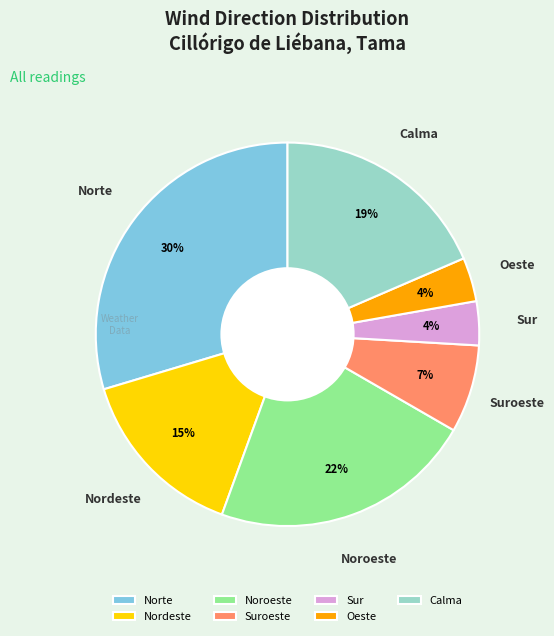

Which has a higher value, Oeste or Calma?

Calma